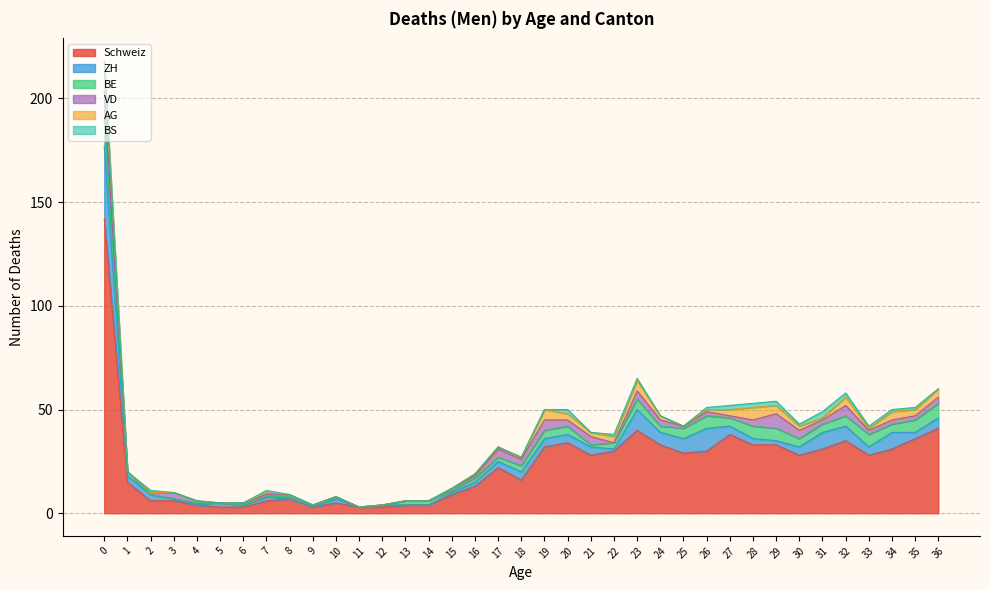

How many interior local valleys does the BE series have?

5